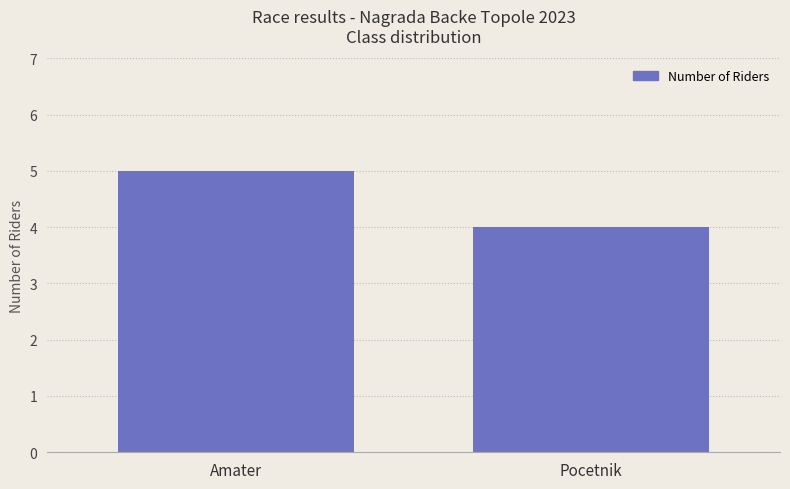

Rank the categories by value from lowest to highest.

Pocetnik, Amater